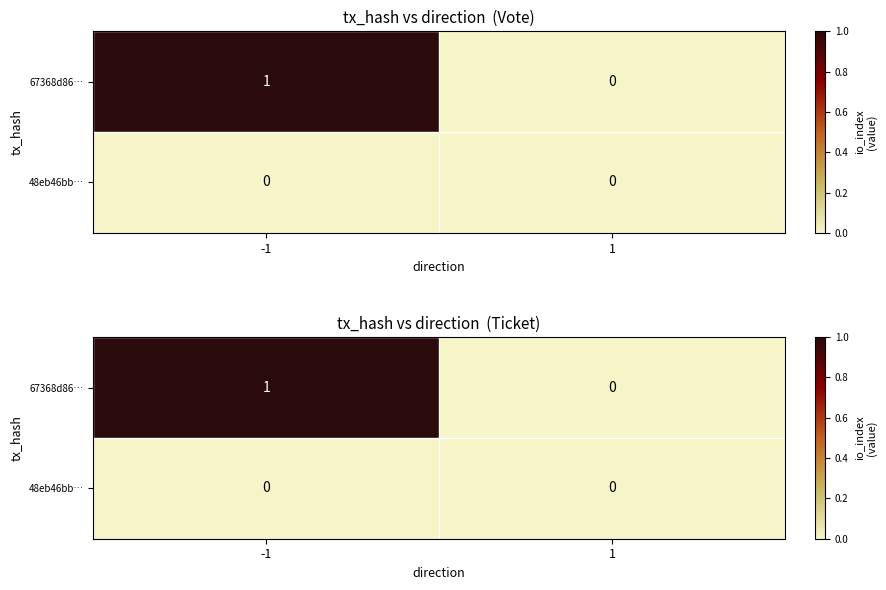

Which series has the largest total across all categories?

67368d86…